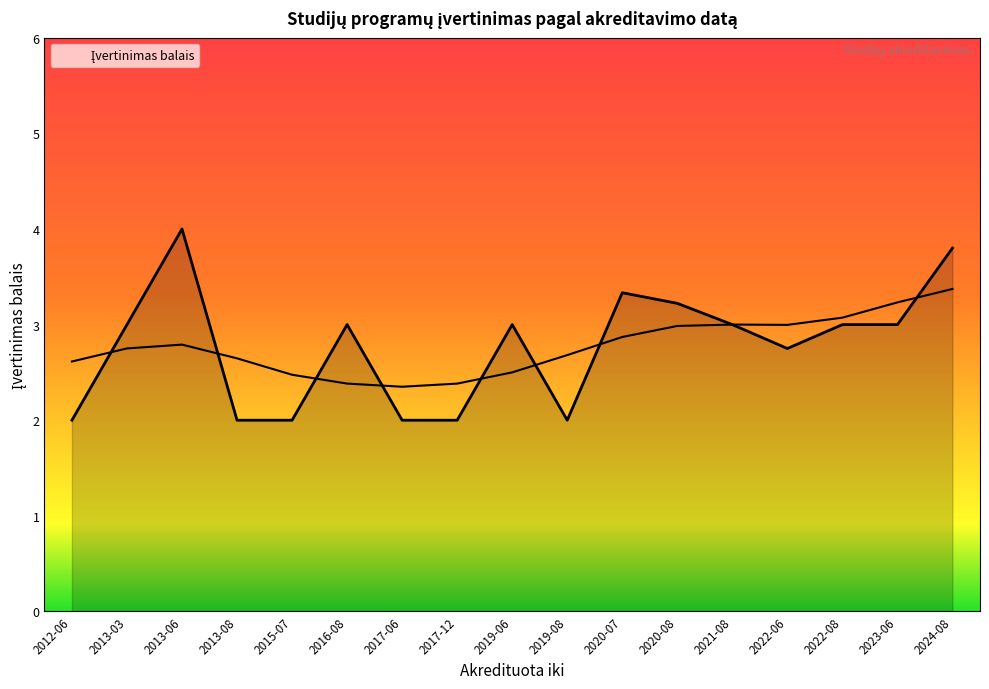

True or false: there are more than 2 points higher than both neighbors.

True